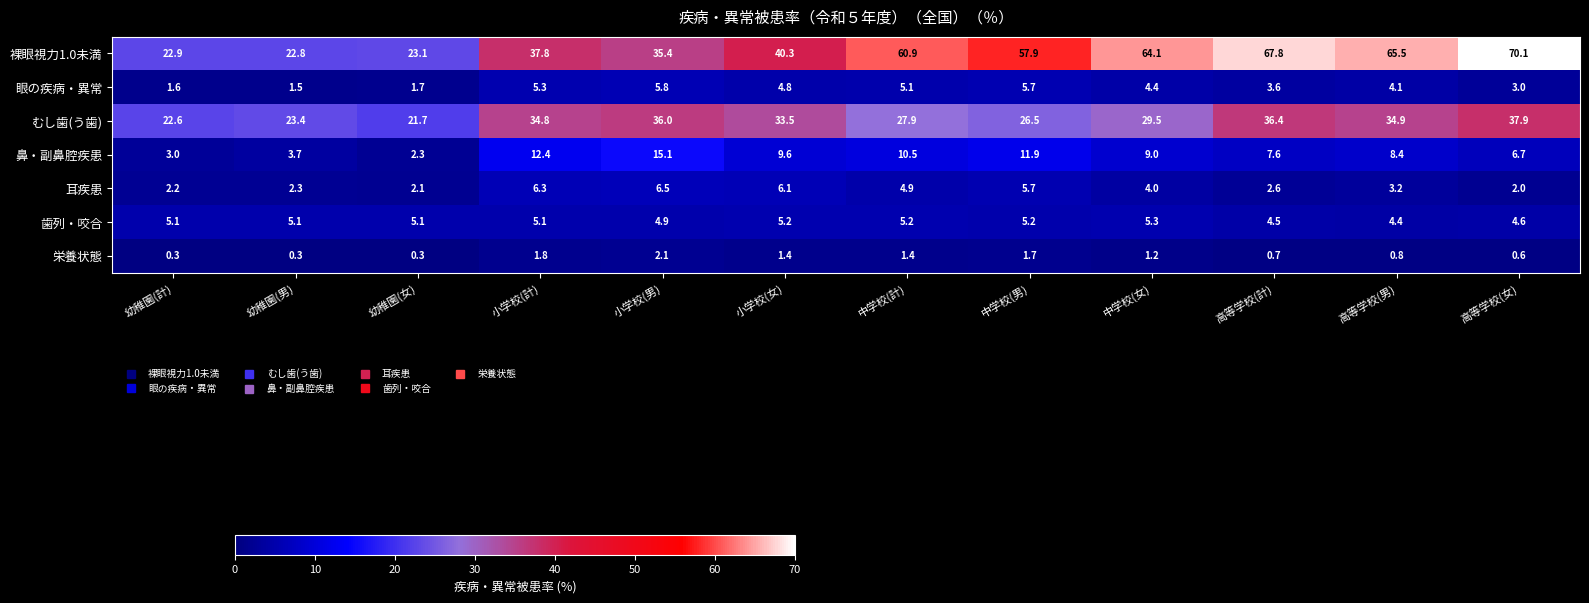

What is the spread (max minus min) of values at 小学校(女)?

38.9